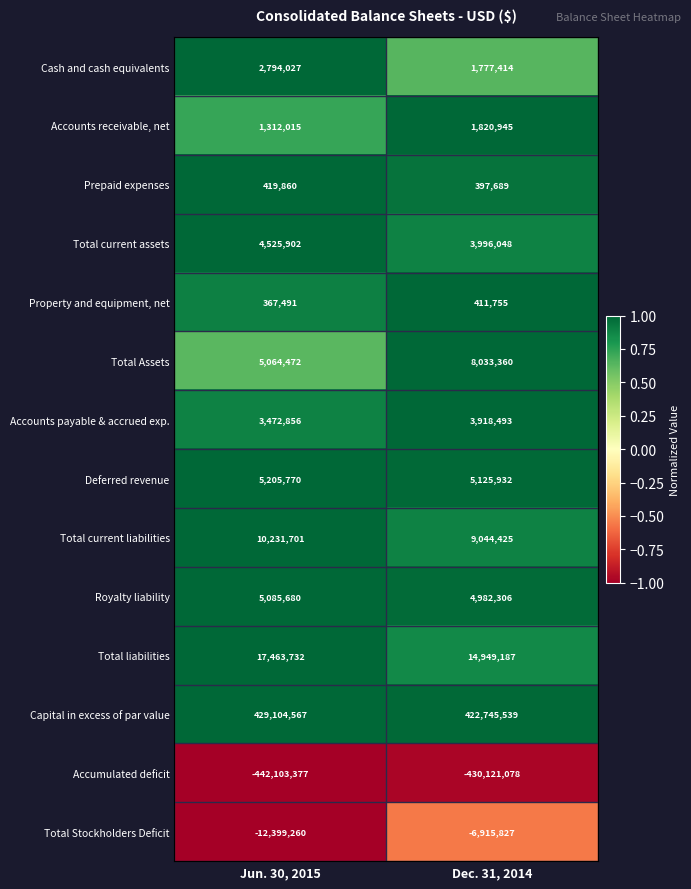

At which category is the sum across all series the highest?

Dec. 31, 2014